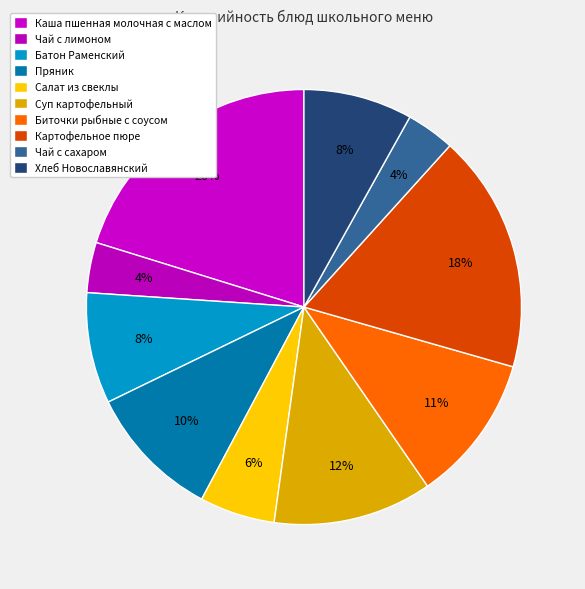

To the nearest percent, what is the average slice percentage?

10%